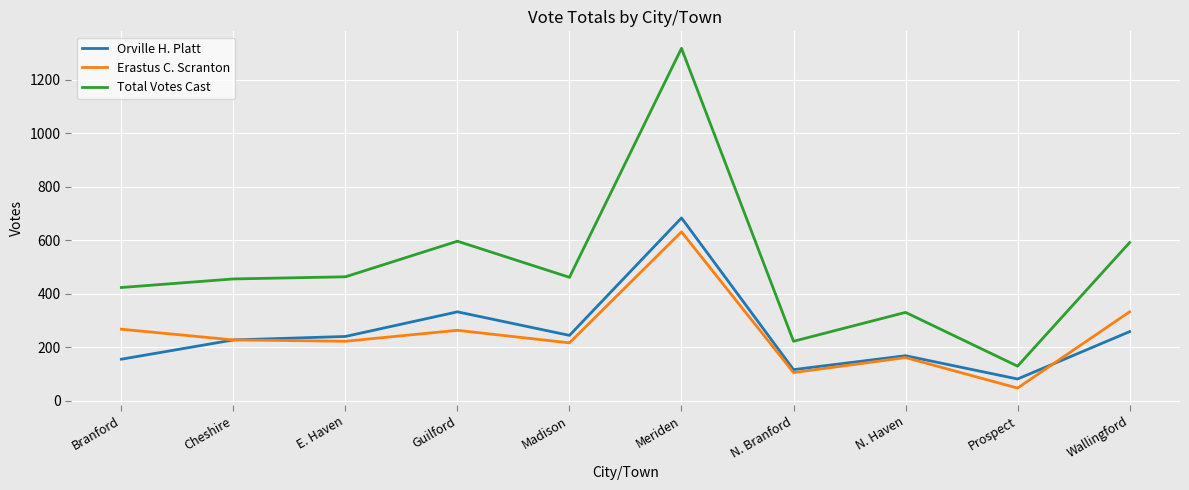

True or false: Orville H. Platt and Total Votes Cast cross at least once.

False